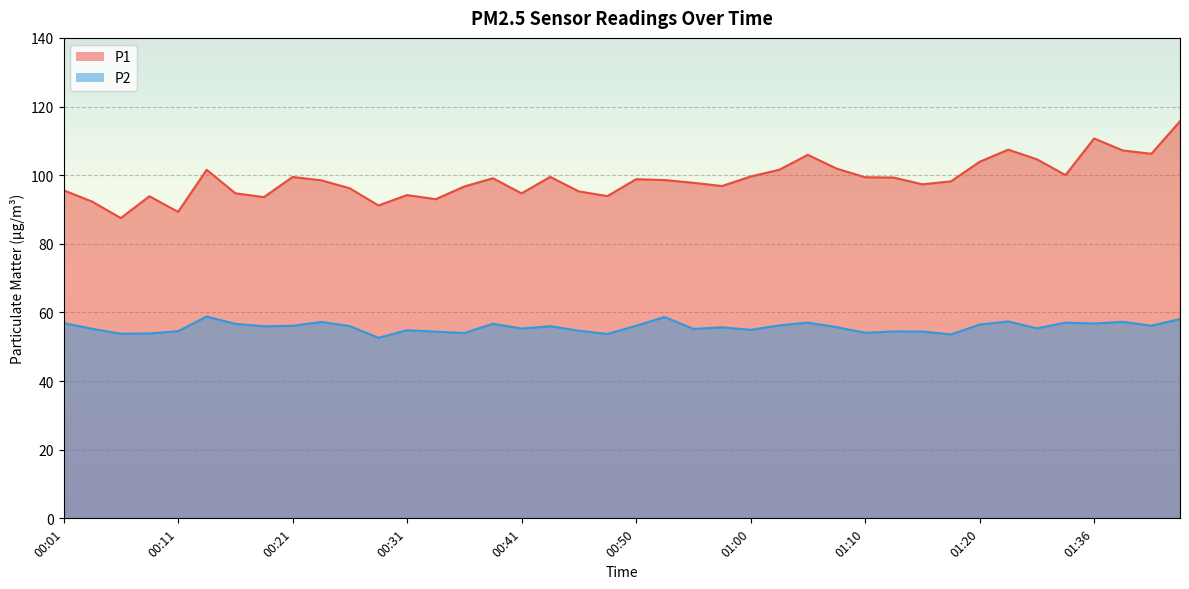

What is the total value across all series at 00:21?

155.6